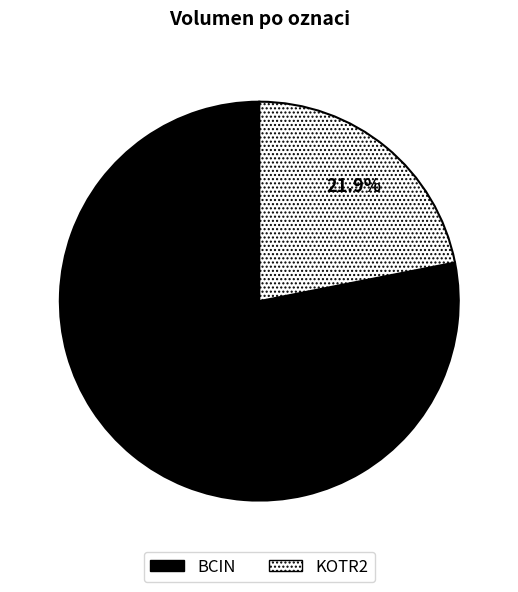

The BCIN slice represents 78% of the pie. True or false?

True